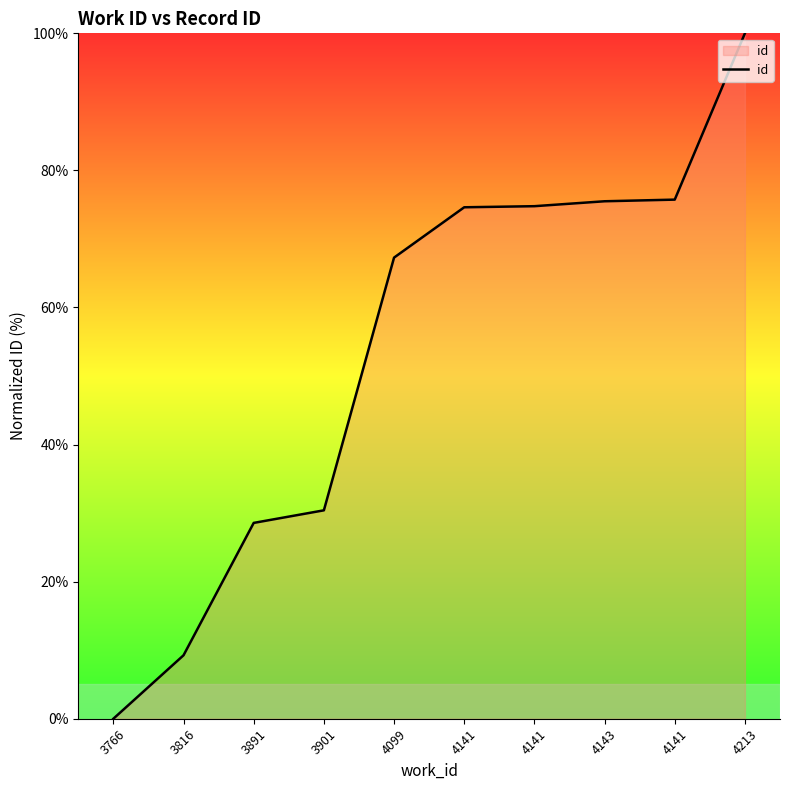

What is the label of the 2nd point from the left?

3816